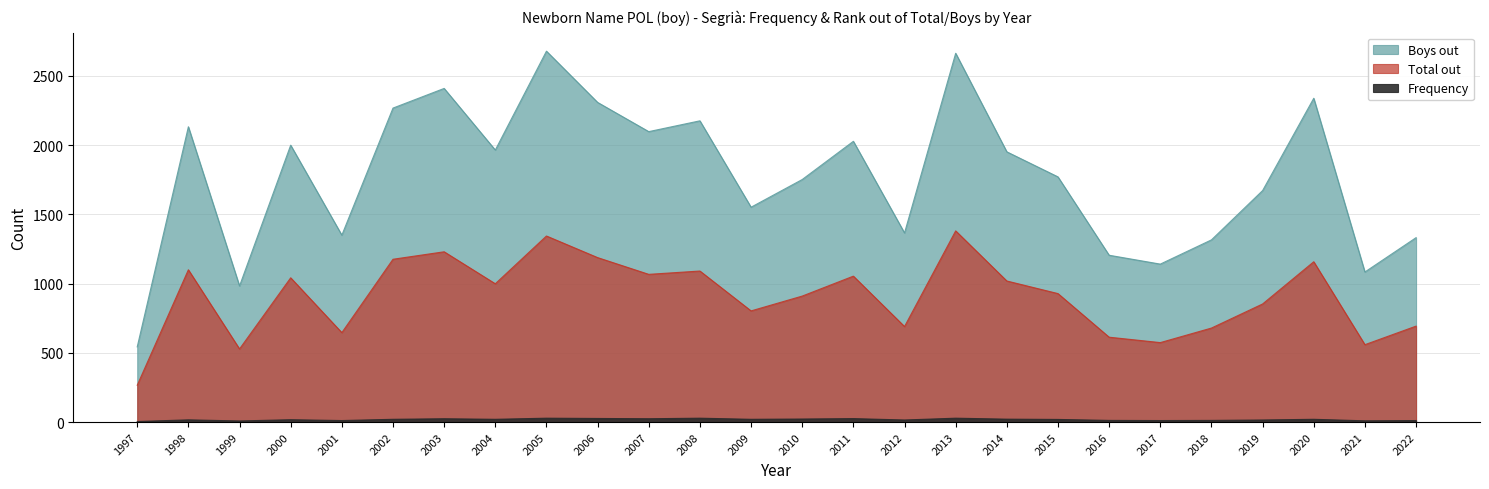

At which category does the chart reach its minimum across all series?

1997